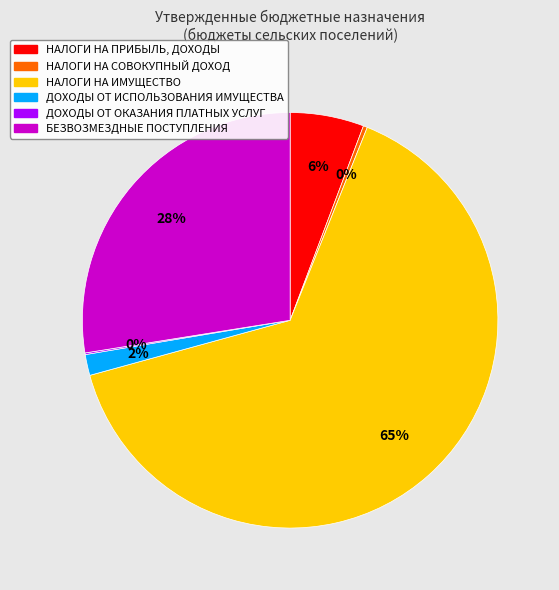

The БЕЗВОЗМЕЗДНЫЕ ПОСТУПЛЕНИЯ slice represents 39% of the pie. True or false?

False